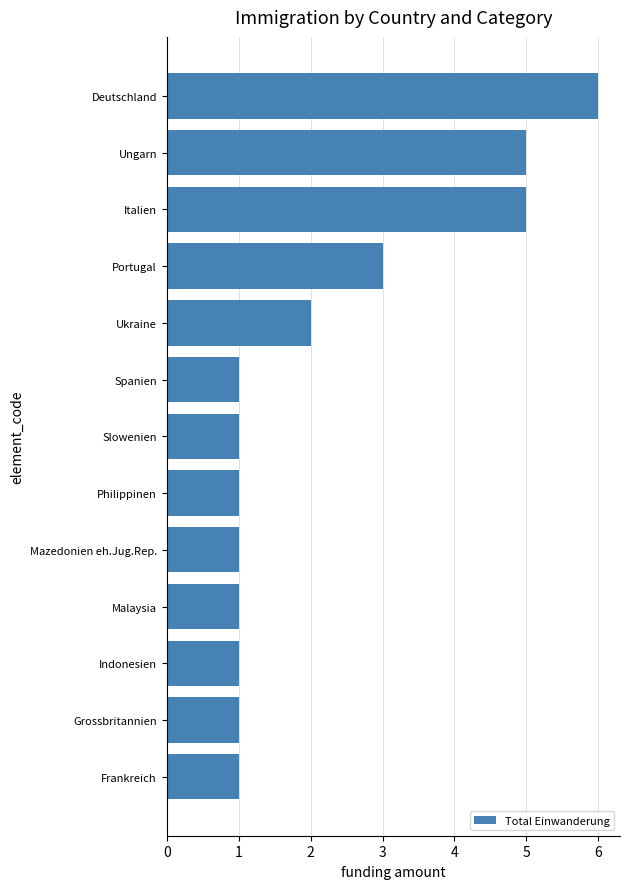

What position from the bottom is Ukraine?

9